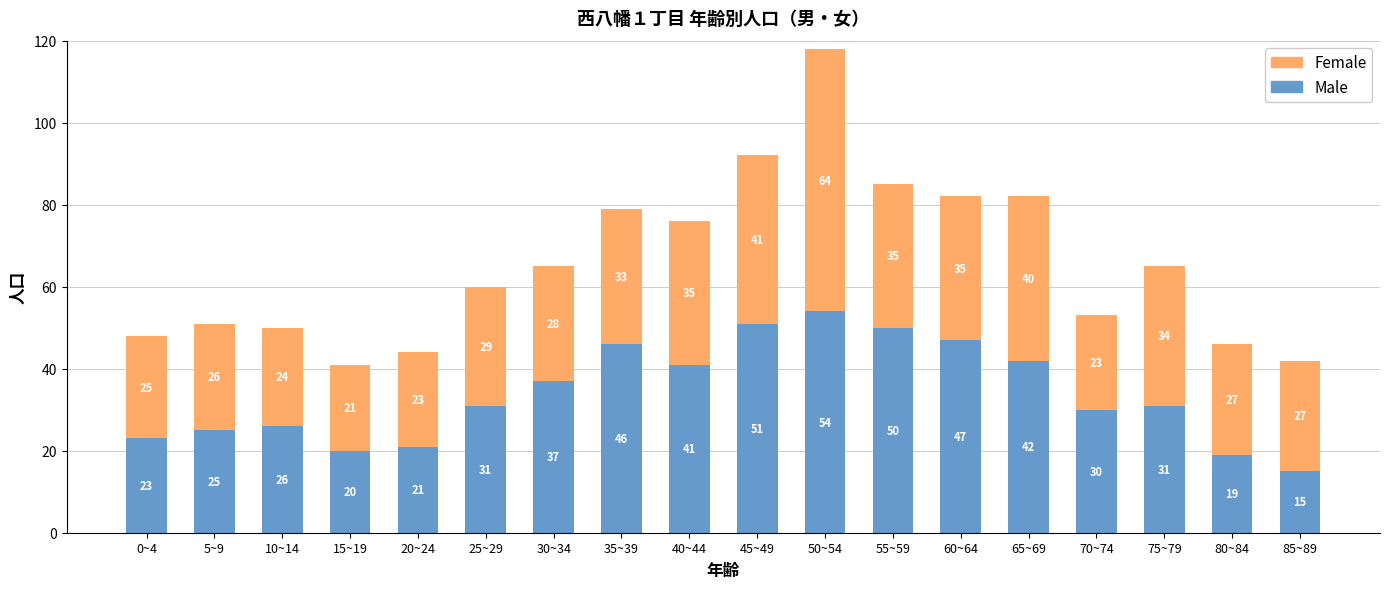

Does the chart contain any negative values?

No